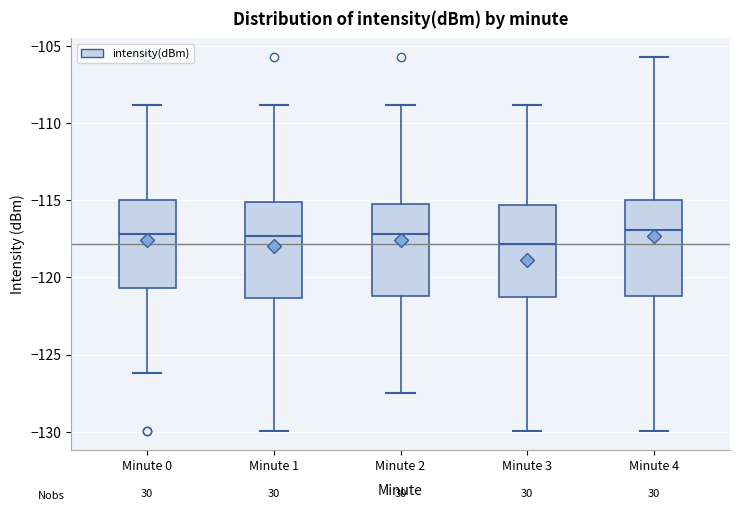

Reading left to right, read every box against the y-axis: the position of its median line, the range the box covers, and the ends of its whiskers. The values are not printed on the chart, so give them approximately, as read against the axis.

Minute 0: median -117.0, box -120.5 to -115.0, whiskers -126.0 to -109.0
Minute 1: median -117.5, box -121.5 to -115.0, whiskers -130.0 to -109.0
Minute 2: median -117.0, box -121.0 to -115.0, whiskers -127.5 to -109.0
Minute 3: median -118.0, box -121.5 to -115.5, whiskers -130.0 to -109.0
Minute 4: median -117.0, box -121.0 to -115.0, whiskers -130.0 to -105.5